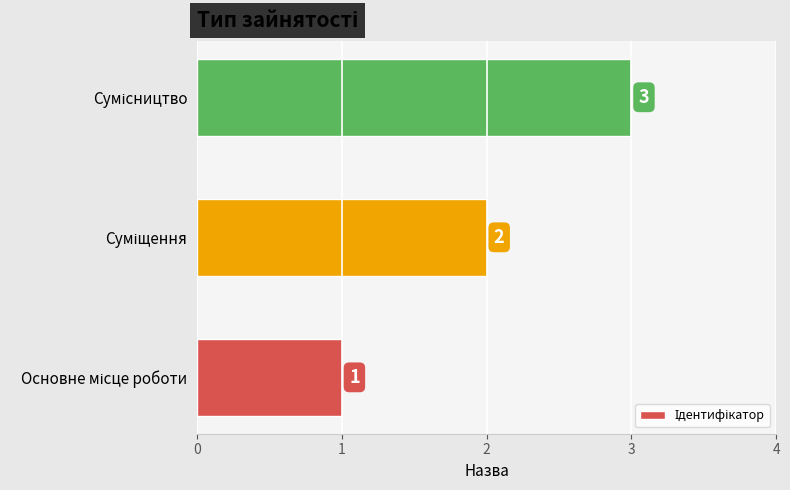

What is the average value?

2